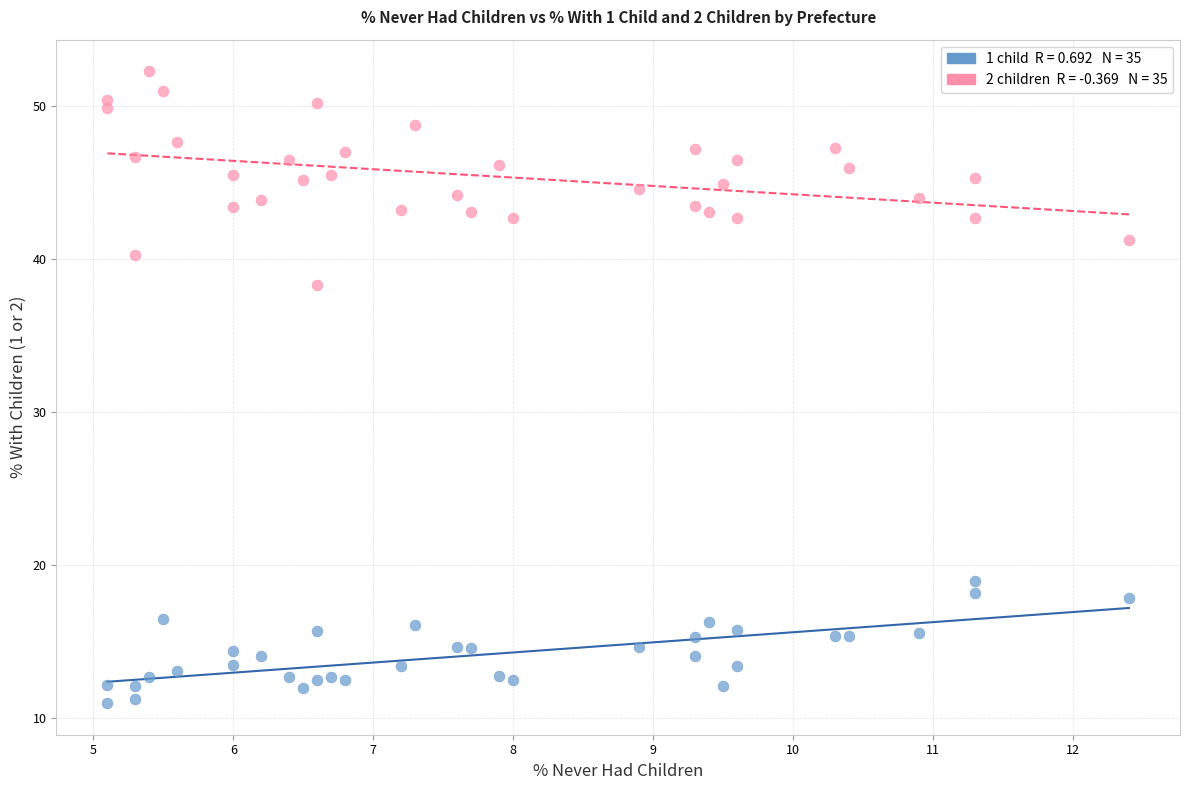

Across all data points, what is the range of Y values (max minus min)?

41.3